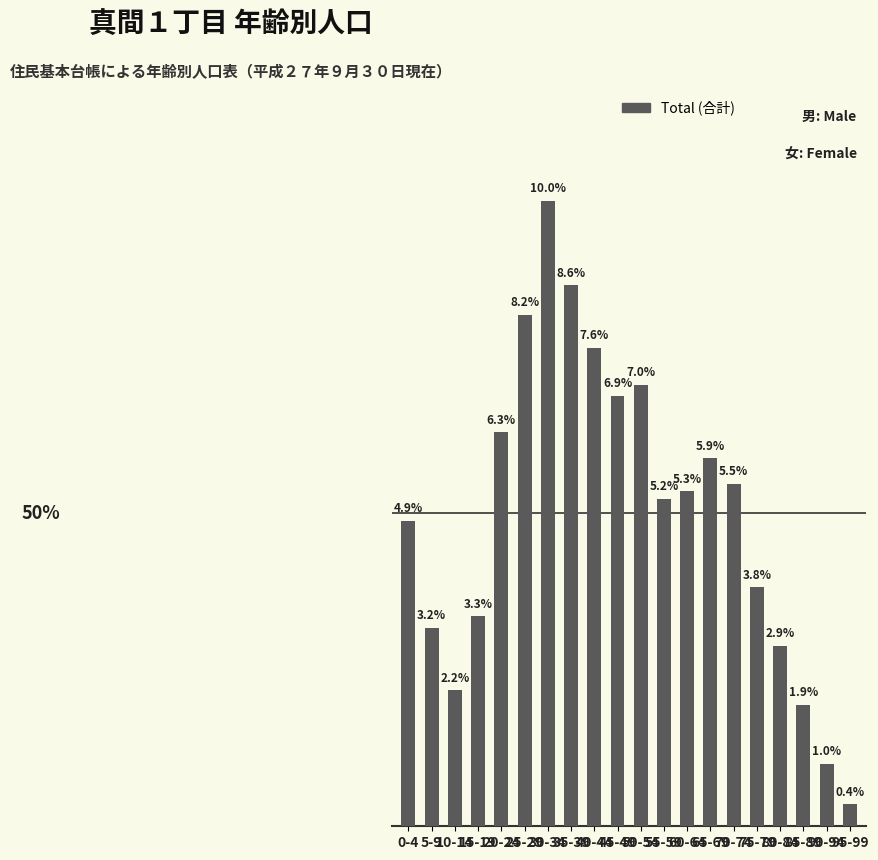

Which has a higher value, 30-34 or 15-19?

30-34